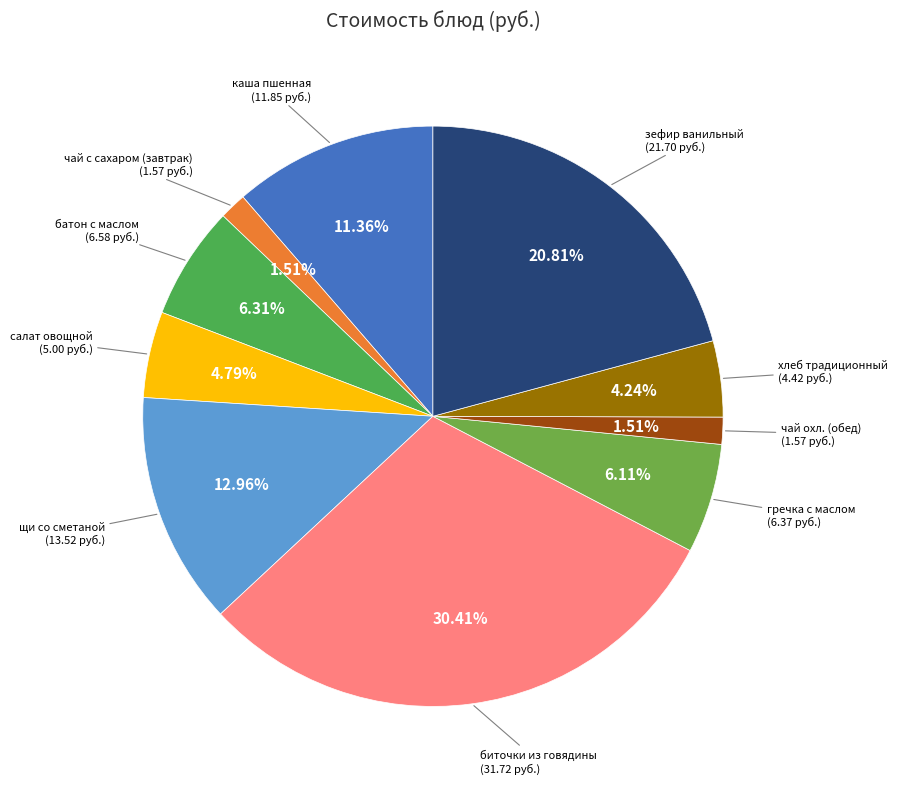

How many slices are in this pie chart?

10